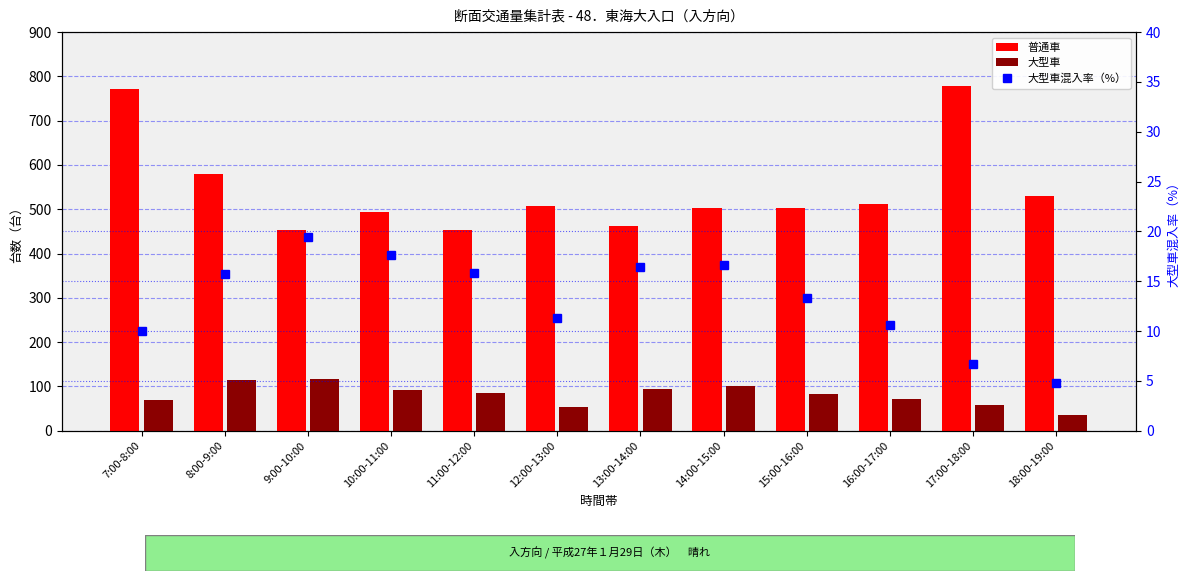

What are all the series names shown in the legend?

普通車, 大型車, 大型車混入率（%）